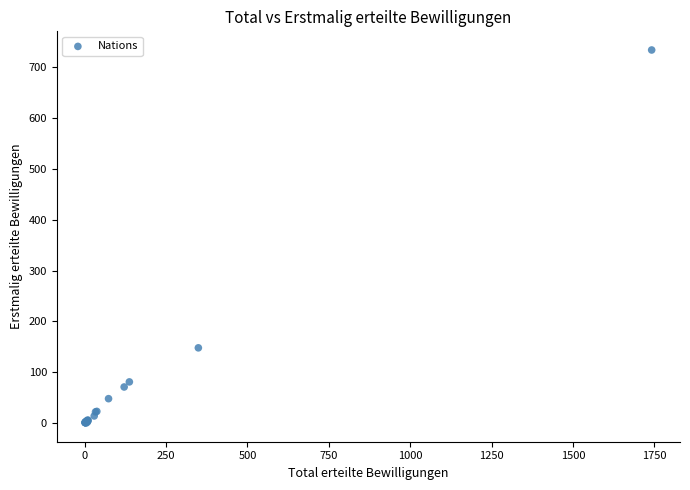

What Y value in the scatter plot is closest to 367?

148